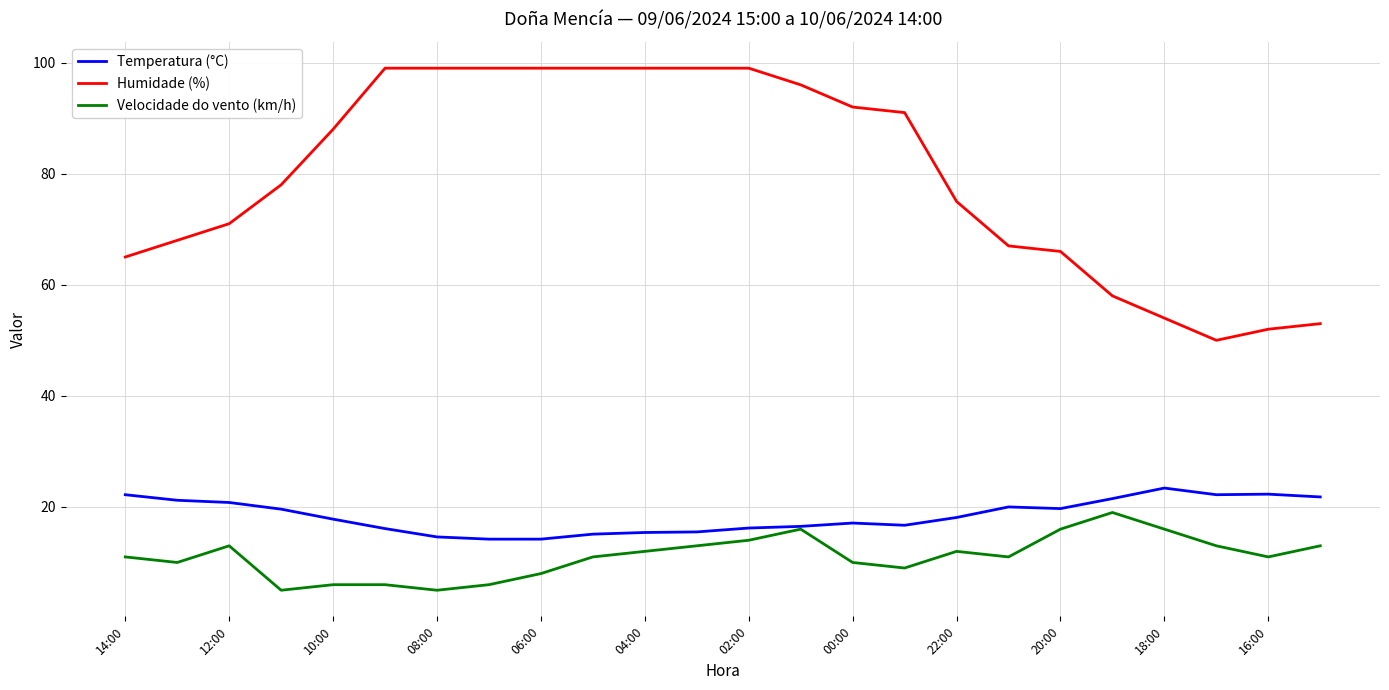

Which series has the largest total across all categories?

Humidade (%)